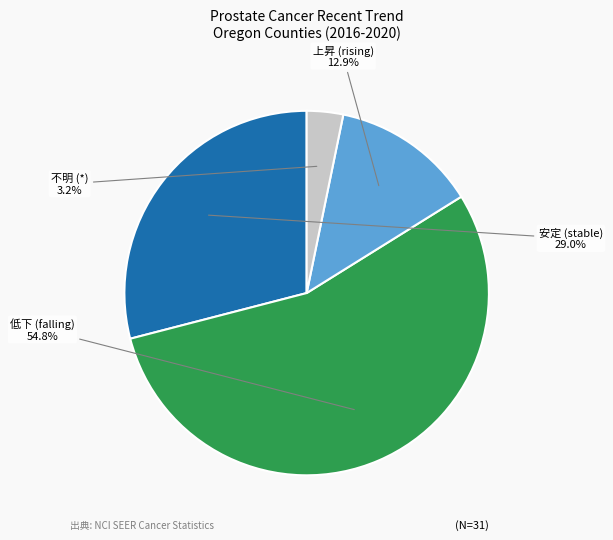

Does any single category account for the majority?

Yes